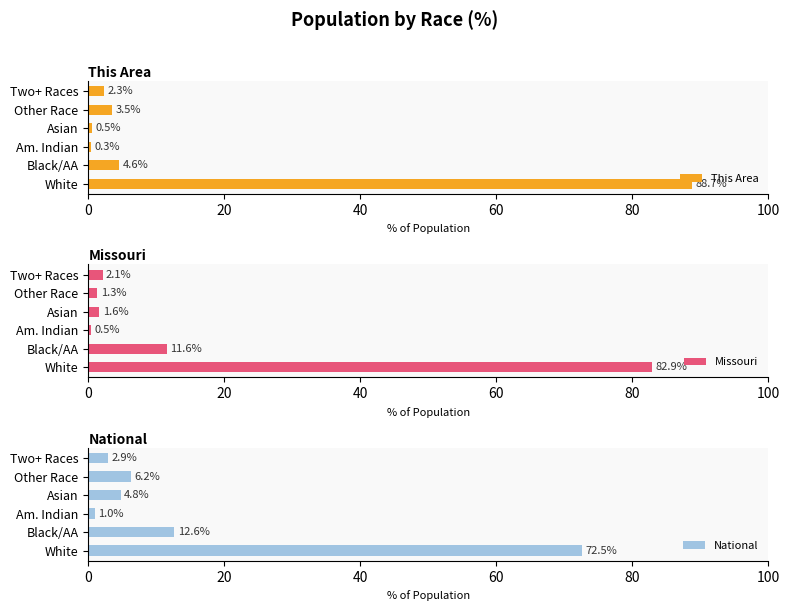

Reading left to right, extract all data points from this chart.

This Area: 88.7	4.6	0.3	0.5	3.5	2.3
Missouri: 82.9	11.6	0.5	1.6	1.3	2.1
National: 72.5	12.6	1.0	4.8	6.2	2.9